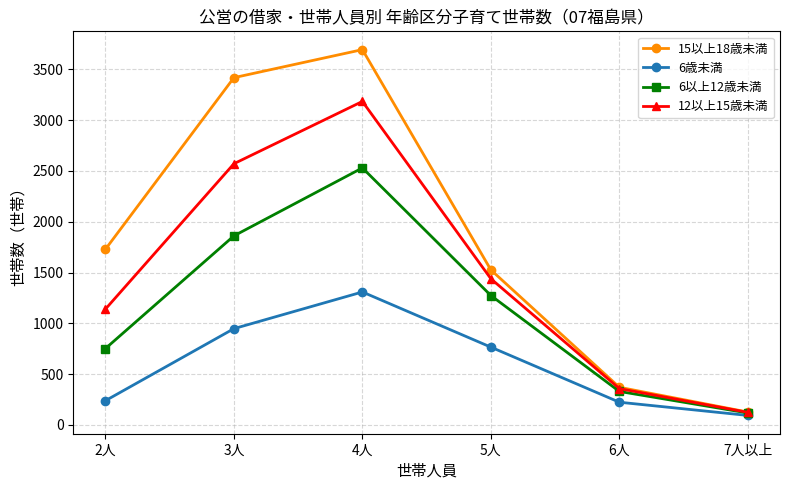

Which label corresponds to the smallest value in the chart?

7人以上